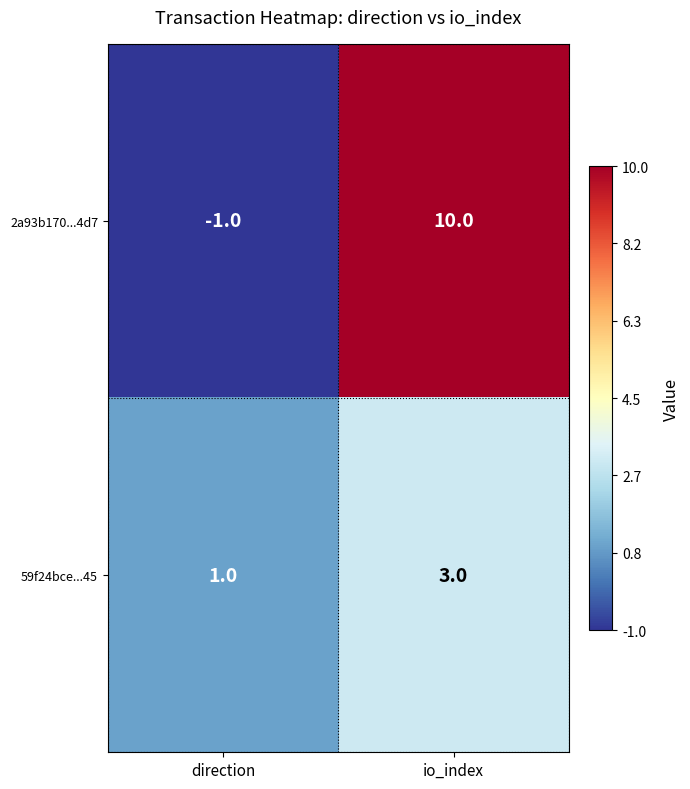

List the labels in order of 2a93b170...4d7 value, largest first.

io_index, direction